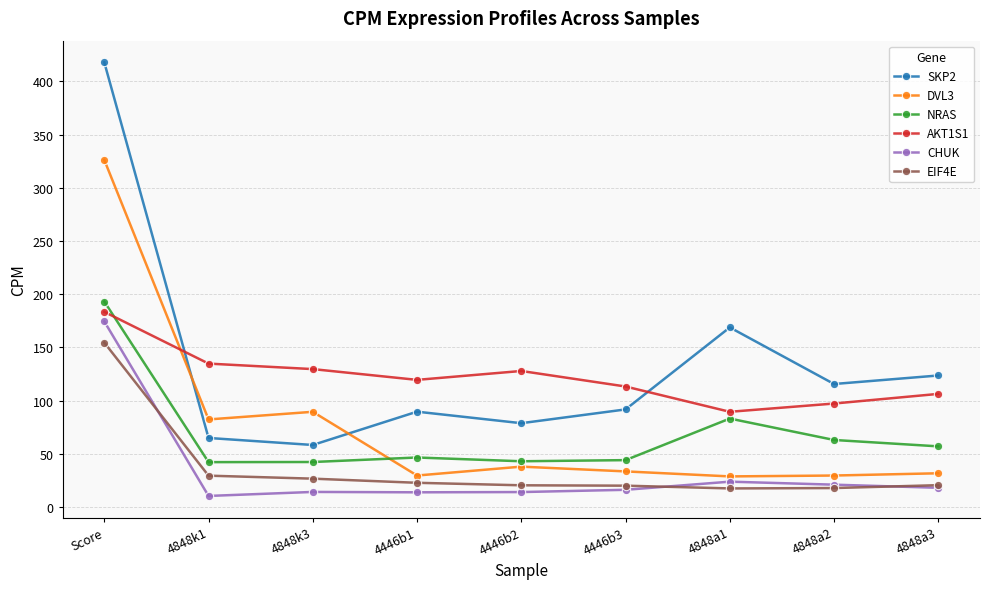

What is the difference between the maximum and minimum values in the CHUK series?

164.1